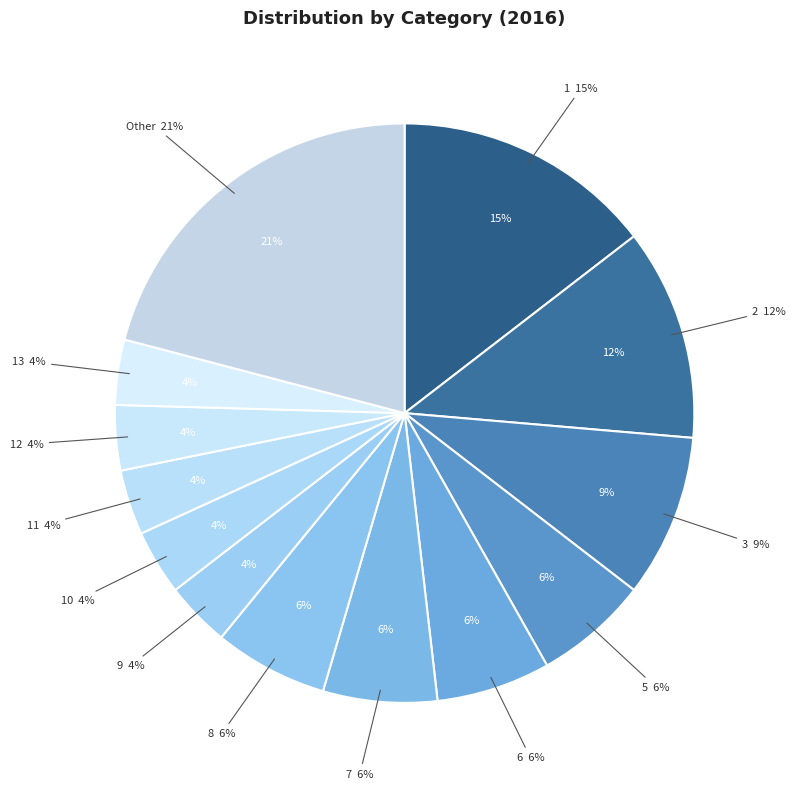

Does 9 account for over 50% of the chart?

No